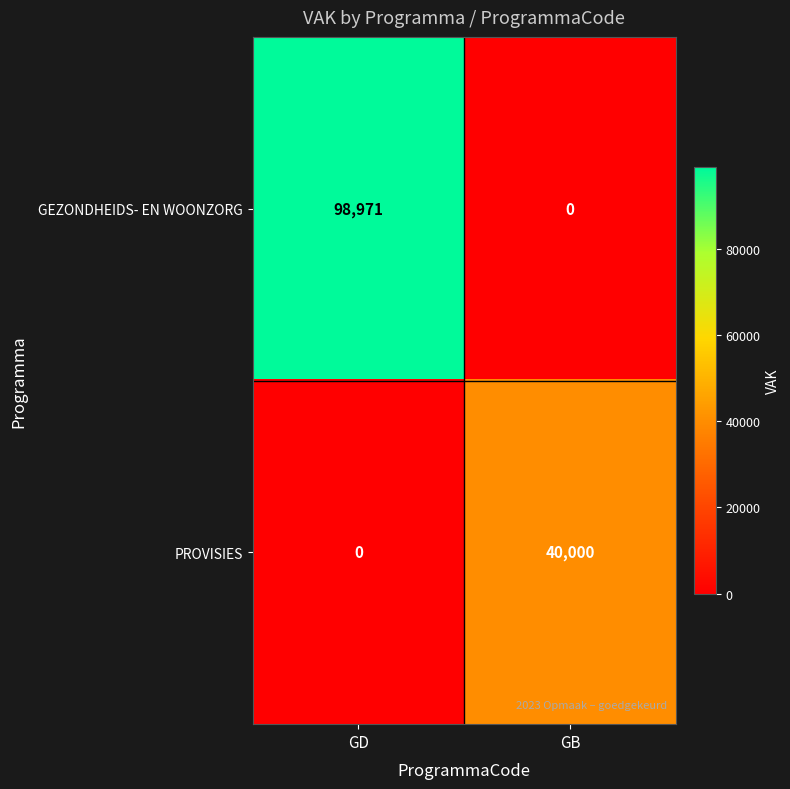

How many distinct data groups are displayed?

2